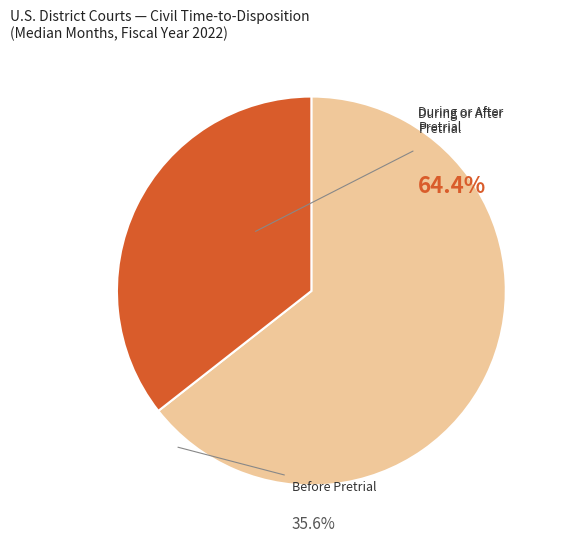

Is there any slice that represents more than half of the pie?

Yes